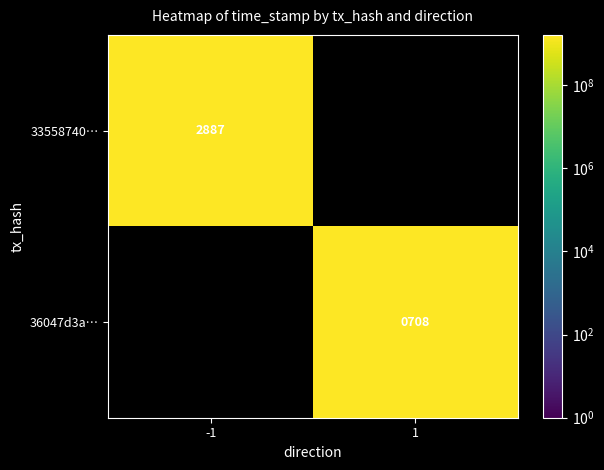

True or false: 33558740… has a value of 4845 at -1.

False